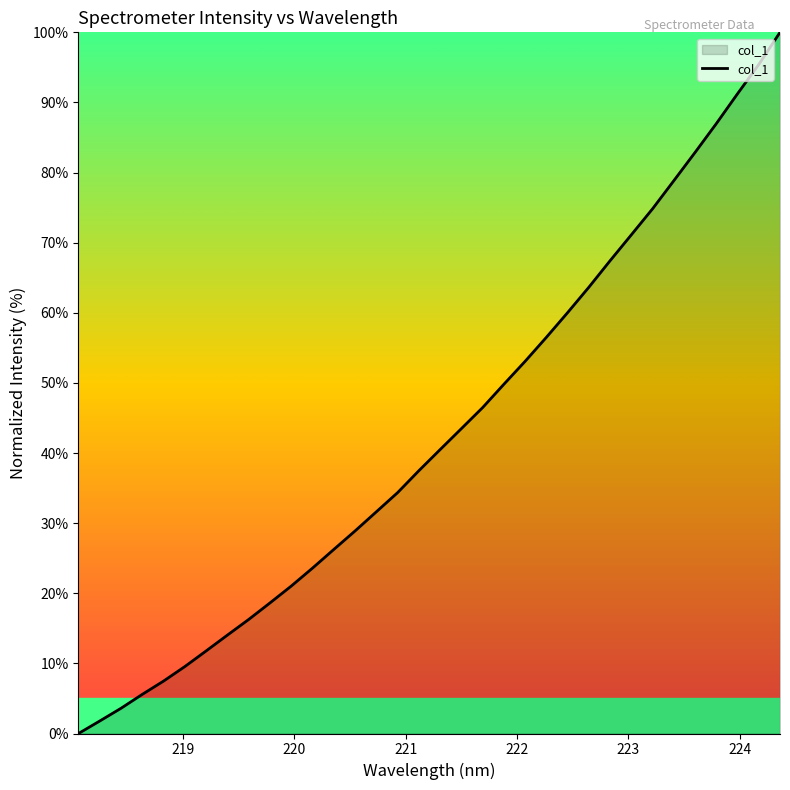

What is the greatest value displayed?

100.0